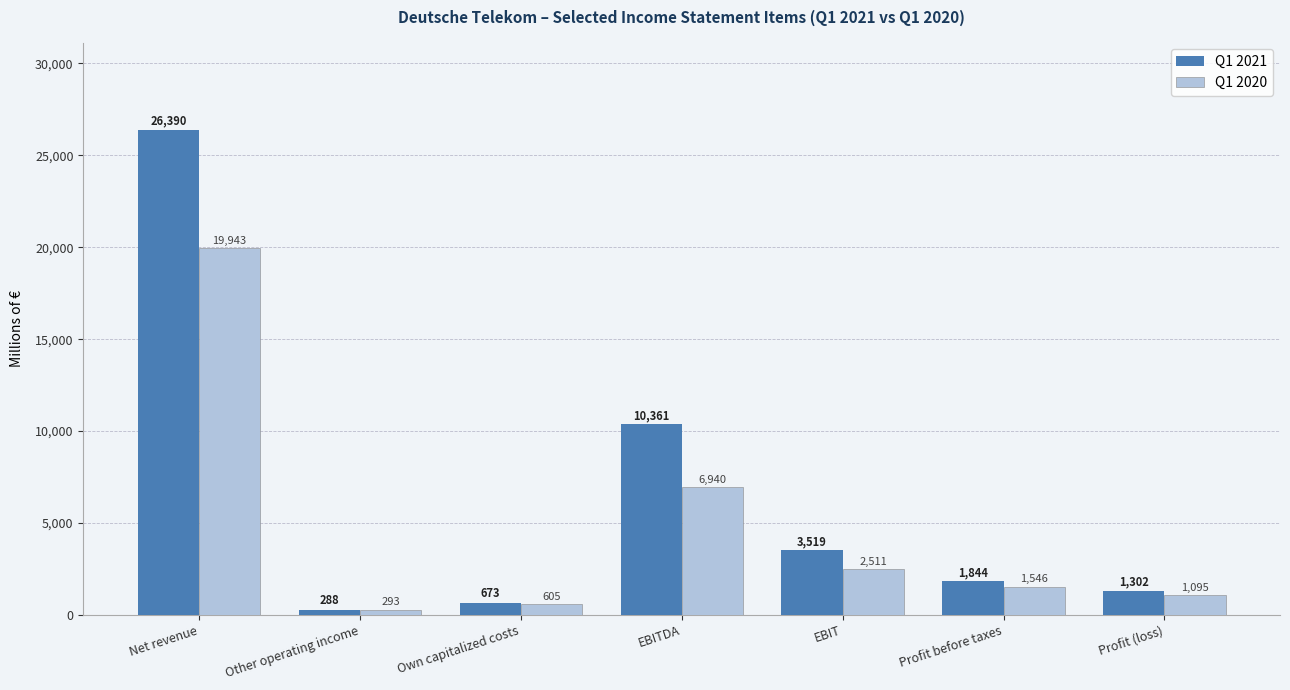

What is the label of the 5th bar from the left?

EBIT